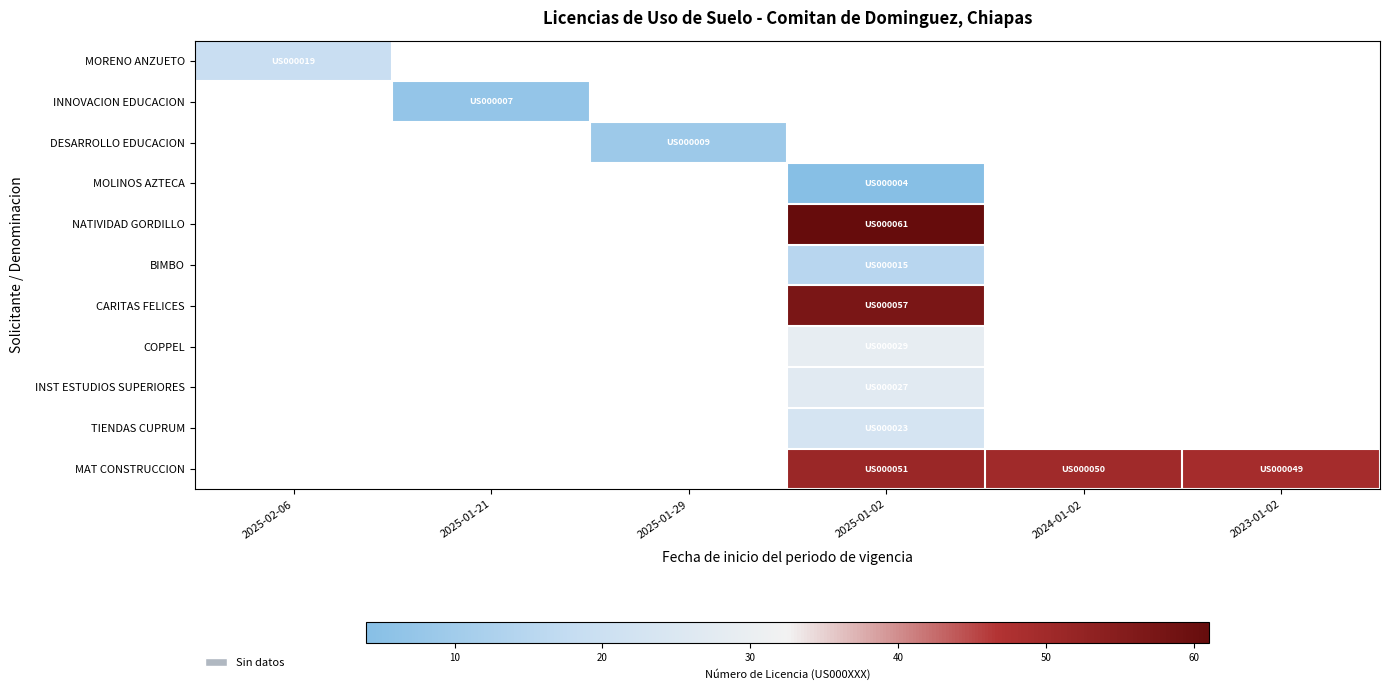

What is the greatest value displayed?

61.0